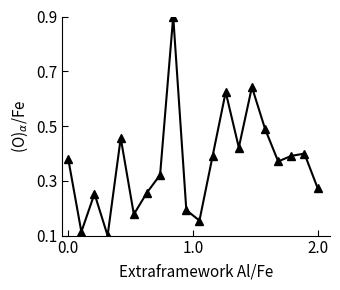

How many values are between 0 and 1?

20